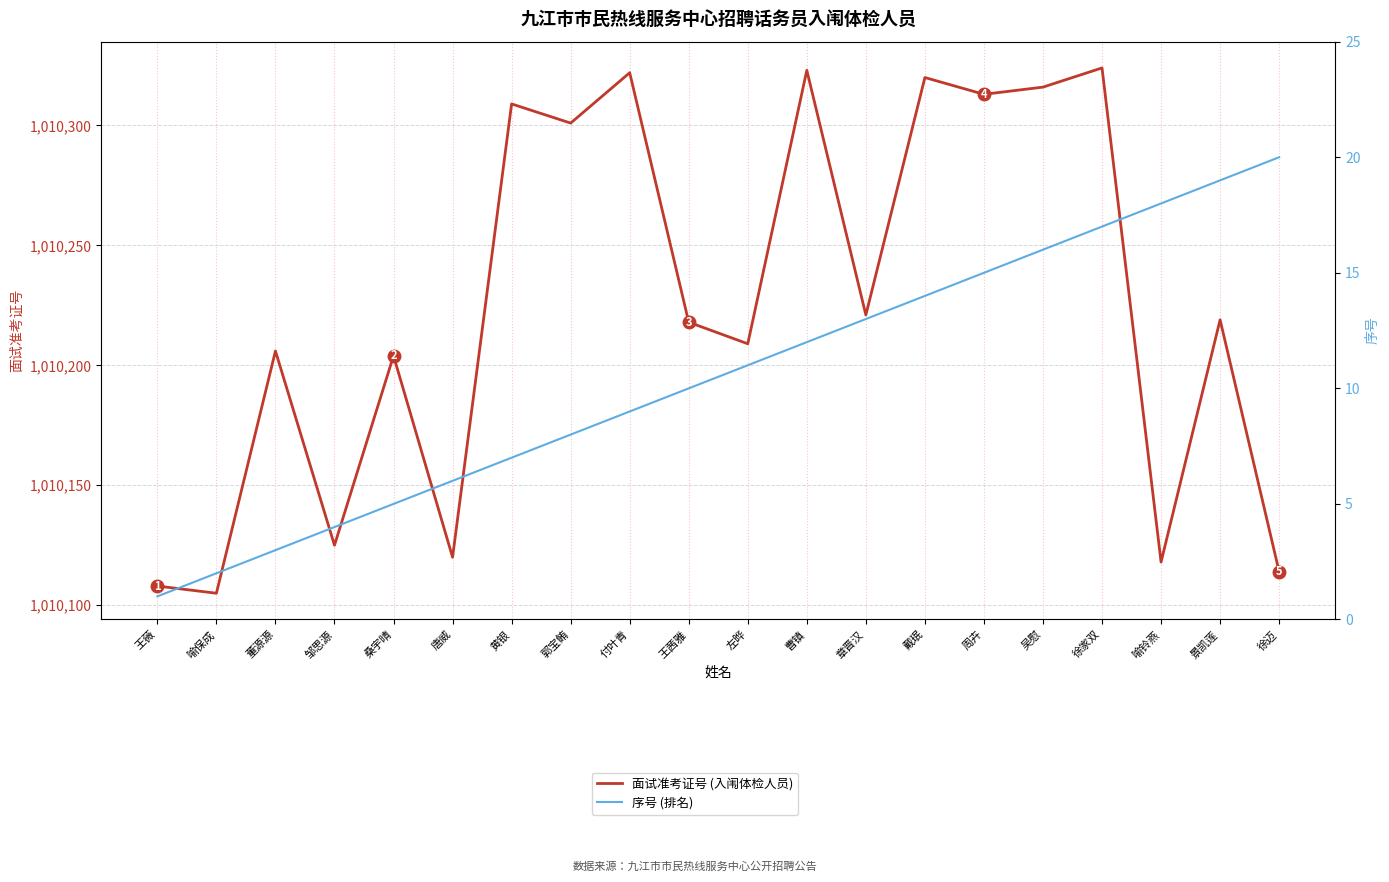

True or false: 面试准考证号 (入闱体检人员) and 序号 (排名) intersect in this chart.

False